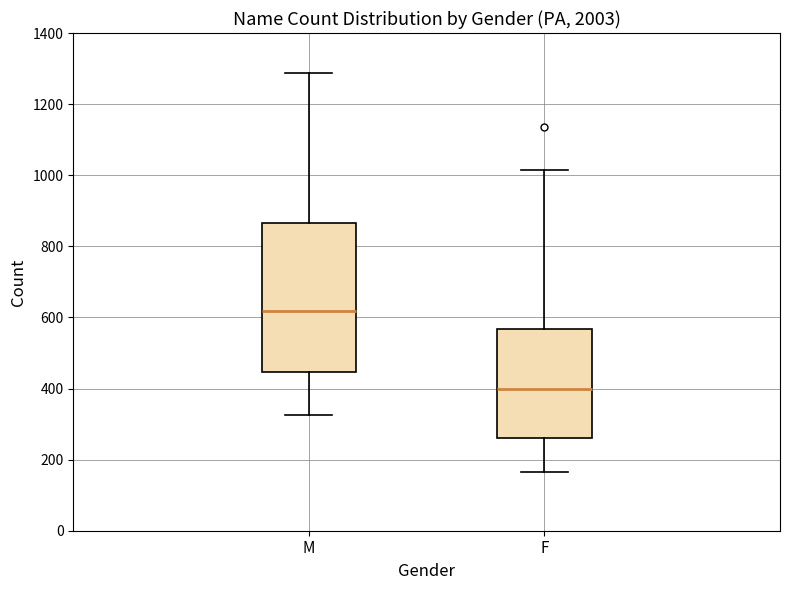

Which box has the highest median line?

M